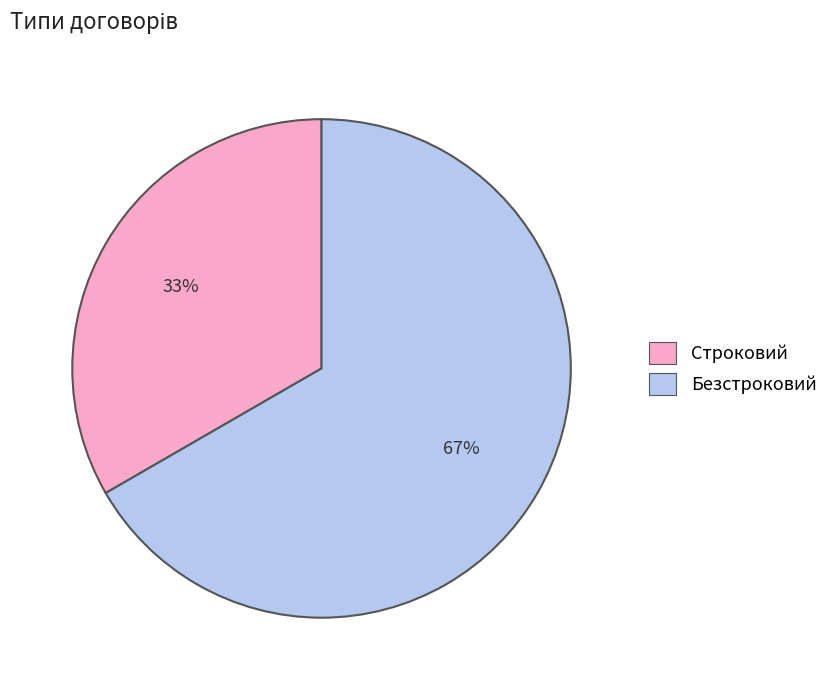

Count the number of slices in the pie.

2